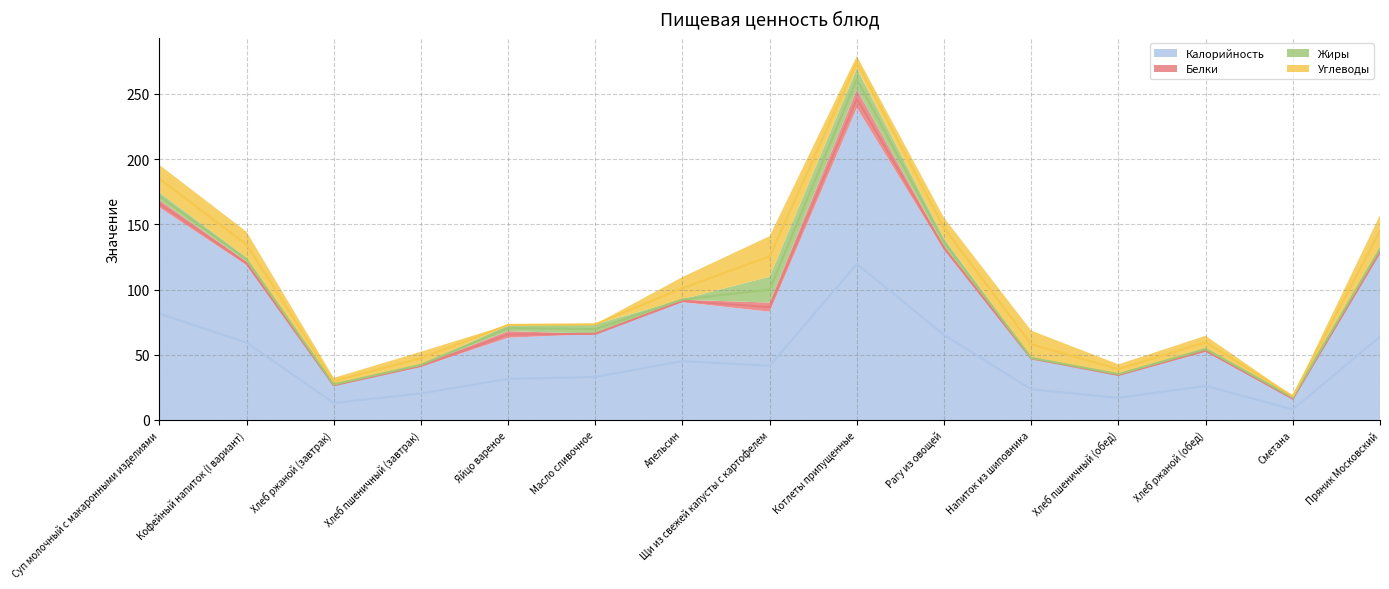

Reading left to right, list all the values displayed in this chart.

Калорийность: 163.0	118.7	26.1	40.7	63.0	66.0	90.3	83.0	239.3	130.5	46.9	33.9	52.2	16.2	127.8
Белки: 5.7	2.8	1.0	1.5	5.1	0.1	1.9	7.0	14.2	2.7	0.7	1.1	2.0	0.3	2.1
Жиры: 5.9	3.2	0.2	0.2	4.6	7.2	0.4	19.9	16.0	6.0	0.0	0.1	0.4	1.5	2.7
Углеводы: 21.1	19.7	5.0	9.9	0.3	0.1	17.0	31.1	9.7	15.9	21.0	7.5	10.0	0.4	24.5